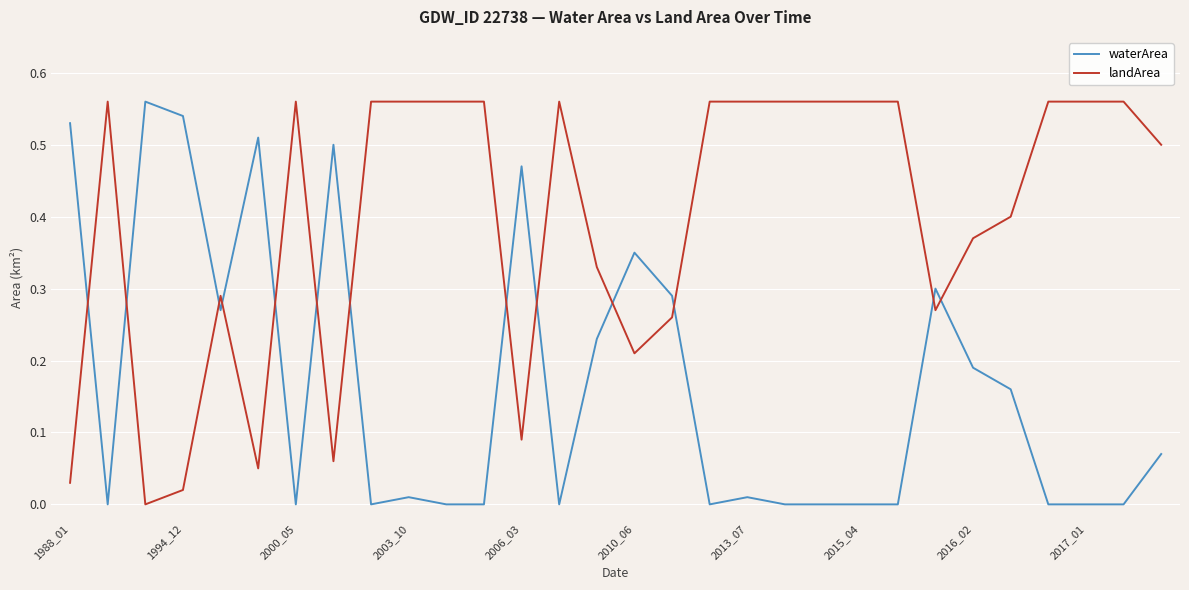

After their last crossing, which series has the higher values: waterArea or landArea?

landArea